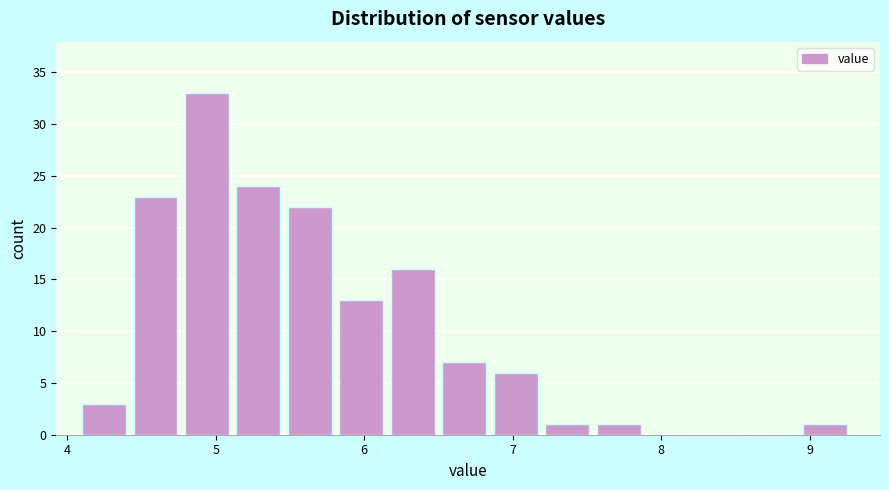

Around what value on the x-axis is the tallest bar? Give the approximate position of its centre, as read against the axis.

4.9